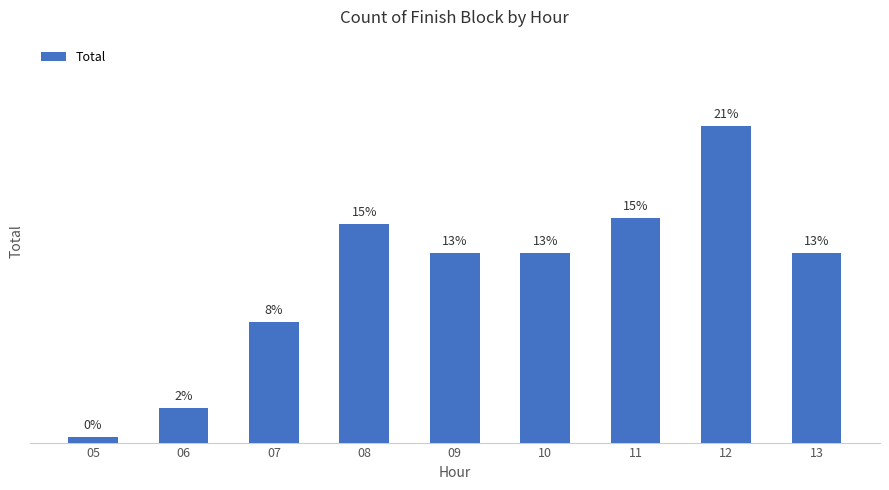

True or false: the data shows 2 at 05.

False